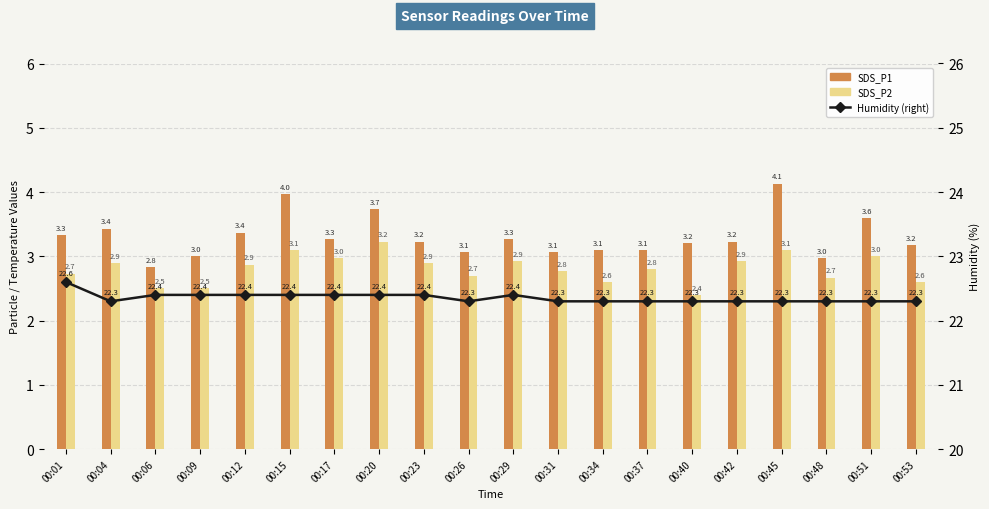

What is the difference between the maximum and minimum values in the SDS_P1 series?

1.3